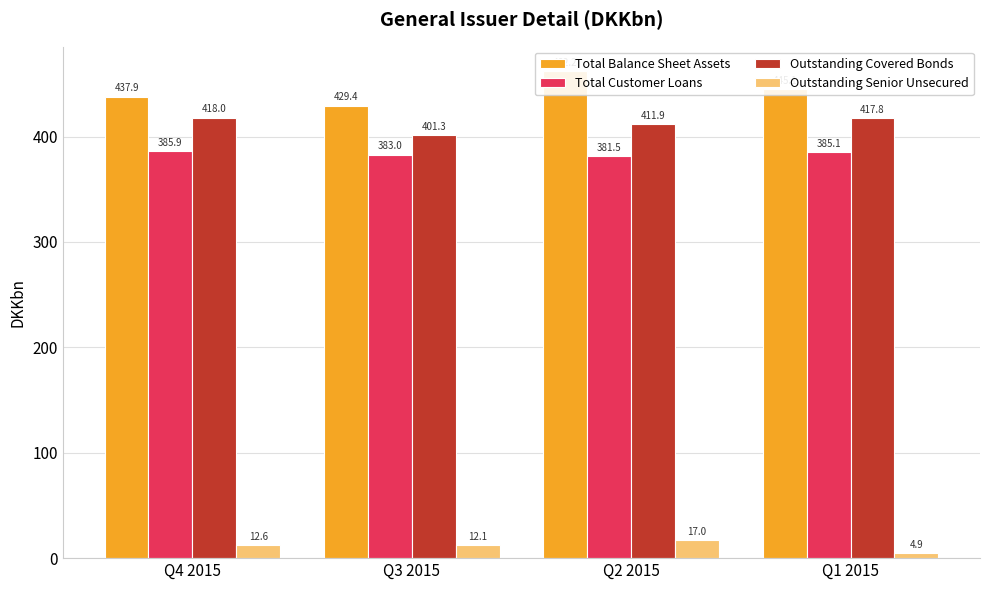

Does the chart contain stacked bars?

No